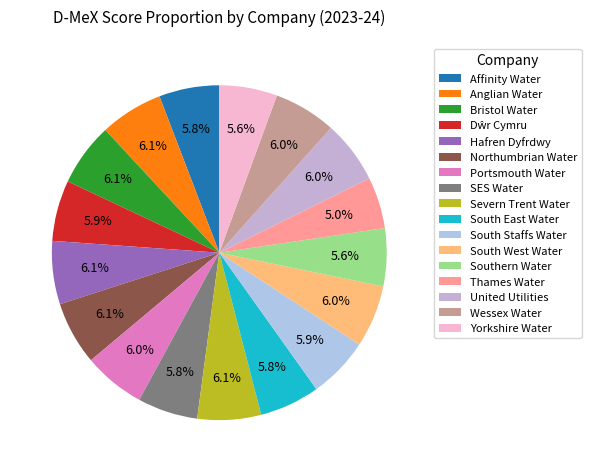

How many slices are in this pie chart?

17